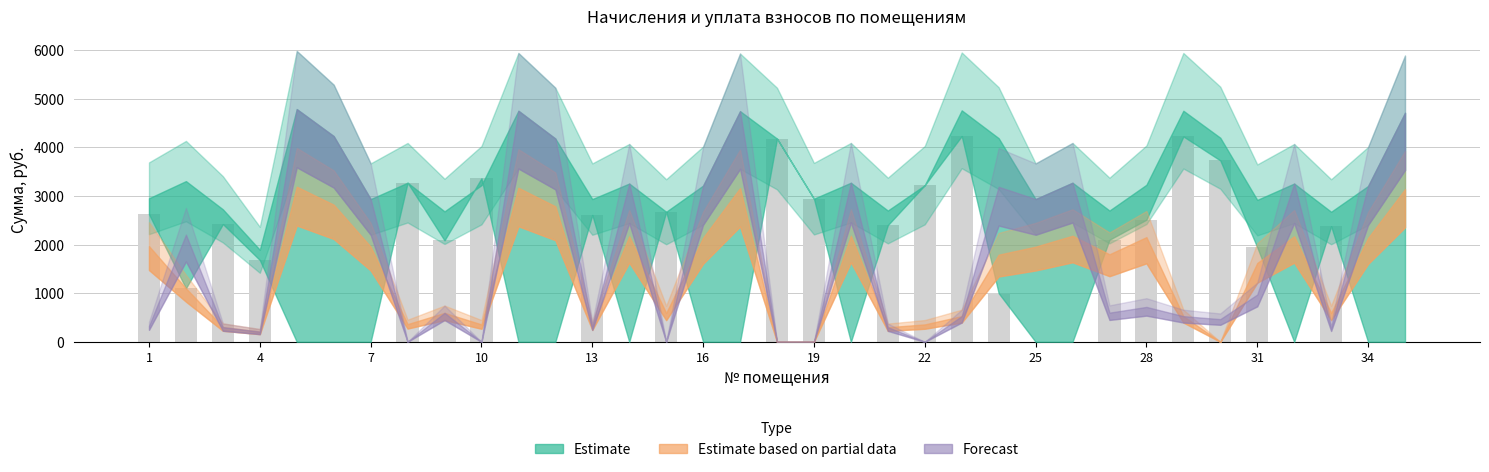

How many distinct data groups are displayed?

1